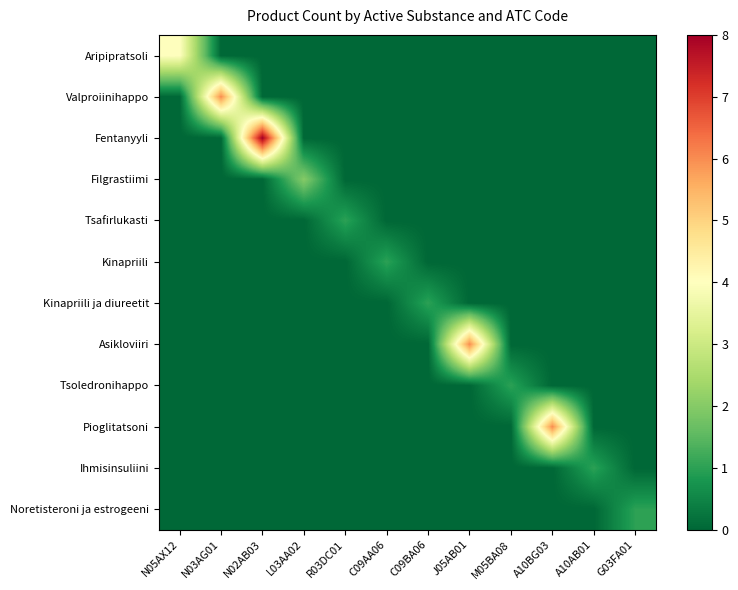

Reading left to right, list all the values displayed in this chart.

Aripipratsoli: N05AX12=4	N03AG01=0	N02AB03=0	L03AA02=0	R03DC01=0	C09AA06=0	C09BA06=0	J05AB01=0	M05BA08=0	A10BG03=0	A10AB01=0	G03FA01=0
Valproiinihappo: N05AX12=0	N03AG01=6	N02AB03=0	L03AA02=0	R03DC01=0	C09AA06=0	C09BA06=0	J05AB01=0	M05BA08=0	A10BG03=0	A10AB01=0	G03FA01=0
Fentanyyli: N05AX12=0	N03AG01=0	N02AB03=8	L03AA02=0	R03DC01=0	C09AA06=0	C09BA06=0	J05AB01=0	M05BA08=0	A10BG03=0	A10AB01=0	G03FA01=0
Filgrastiimi: N05AX12=0	N03AG01=0	N02AB03=0	L03AA02=2	R03DC01=0	C09AA06=0	C09BA06=0	J05AB01=0	M05BA08=0	A10BG03=0	A10AB01=0	G03FA01=0
Tsafirlukasti: N05AX12=0	N03AG01=0	N02AB03=0	L03AA02=0	R03DC01=1	C09AA06=0	C09BA06=0	J05AB01=0	M05BA08=0	A10BG03=0	A10AB01=0	G03FA01=0
Kinapriili: N05AX12=0	N03AG01=0	N02AB03=0	L03AA02=0	R03DC01=0	C09AA06=1	C09BA06=0	J05AB01=0	M05BA08=0	A10BG03=0	A10AB01=0	G03FA01=0
Kinapriili ja diureetit: N05AX12=0	N03AG01=0	N02AB03=0	L03AA02=0	R03DC01=0	C09AA06=0	C09BA06=1	J05AB01=0	M05BA08=0	A10BG03=0	A10AB01=0	G03FA01=0
Asikloviiri: N05AX12=0	N03AG01=0	N02AB03=0	L03AA02=0	R03DC01=0	C09AA06=0	C09BA06=0	J05AB01=6	M05BA08=0	A10BG03=0	A10AB01=0	G03FA01=0
Tsoledronihappo: N05AX12=0	N03AG01=0	N02AB03=0	L03AA02=0	R03DC01=0	C09AA06=0	C09BA06=0	J05AB01=0	M05BA08=1	A10BG03=0	A10AB01=0	G03FA01=0
Pioglitatsoni: N05AX12=0	N03AG01=0	N02AB03=0	L03AA02=0	R03DC01=0	C09AA06=0	C09BA06=0	J05AB01=0	M05BA08=0	A10BG03=6	A10AB01=0	G03FA01=0
Ihmisinsuliini: N05AX12=0	N03AG01=0	N02AB03=0	L03AA02=0	R03DC01=0	C09AA06=0	C09BA06=0	J05AB01=0	M05BA08=0	A10BG03=0	A10AB01=1	G03FA01=0
Noretisteroni ja estrogeeni: N05AX12=0	N03AG01=0	N02AB03=0	L03AA02=0	R03DC01=0	C09AA06=0	C09BA06=0	J05AB01=0	M05BA08=0	A10BG03=0	A10AB01=0	G03FA01=1